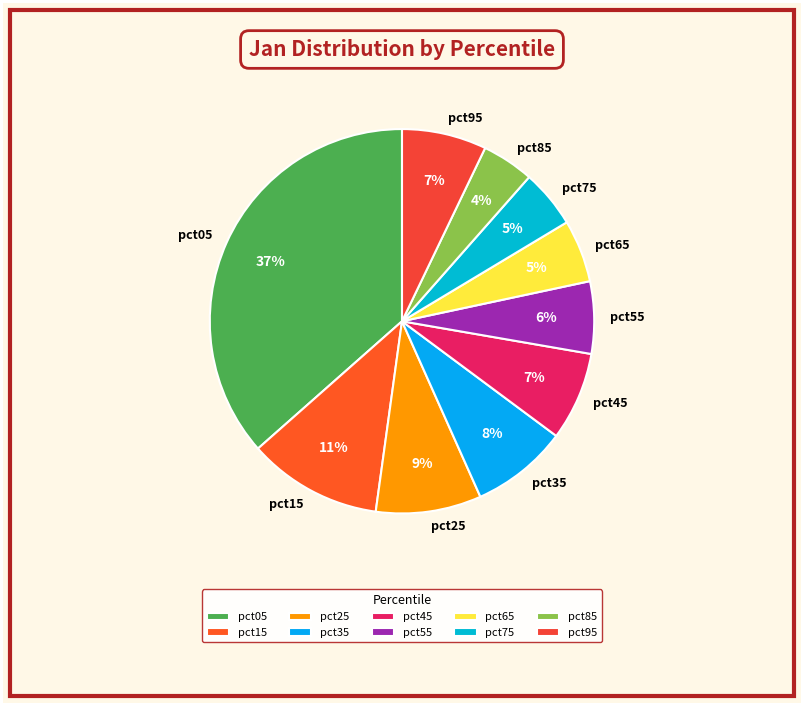

What percentage is the pct55 slice, to the nearest percent?

6%